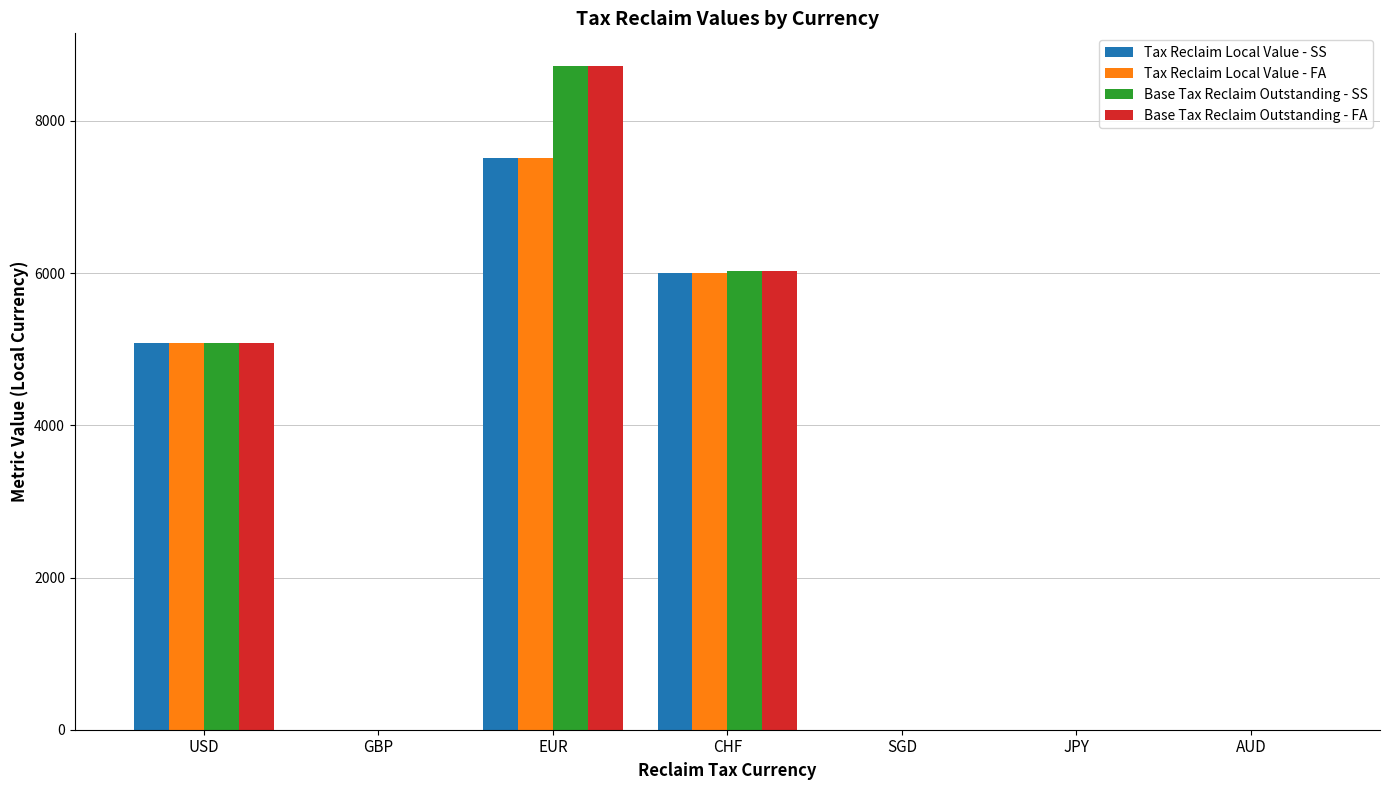

Does the chart contain stacked bars?

No